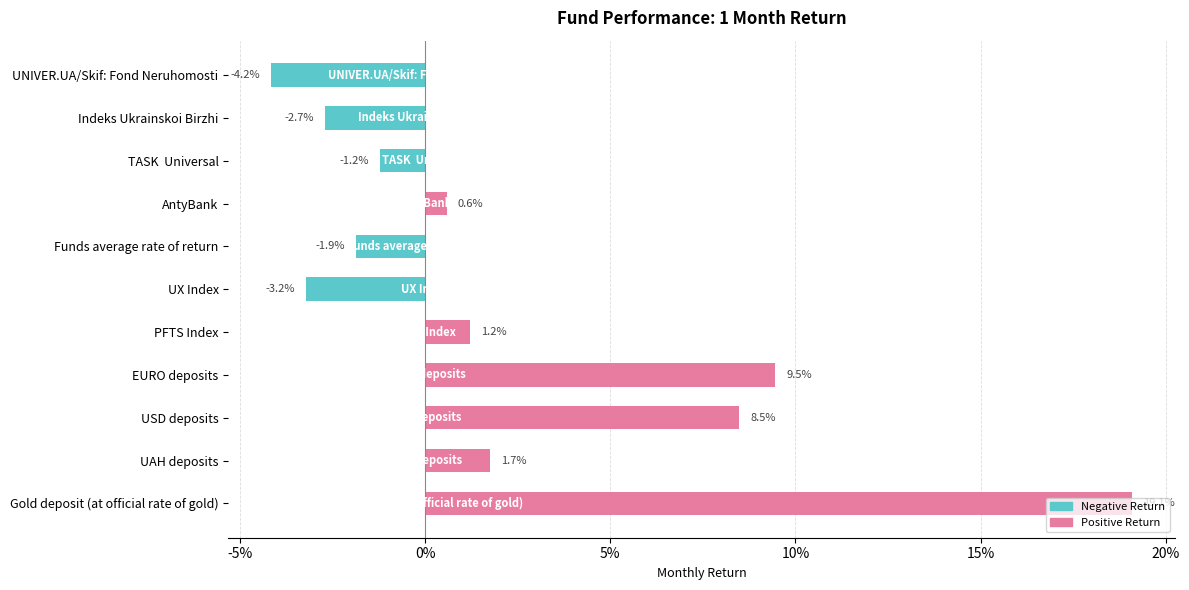

Is it true that Positive Return equals 0.0 at AntyBank?

True